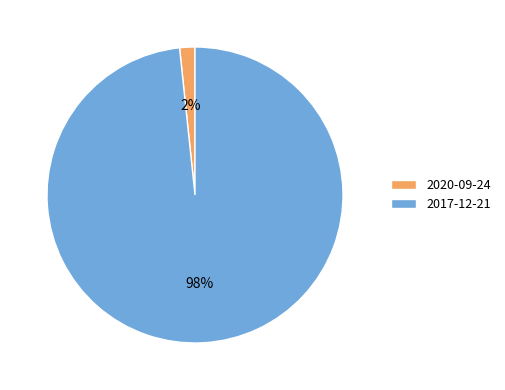

What is the largest slice in the pie chart?

2017-12-21